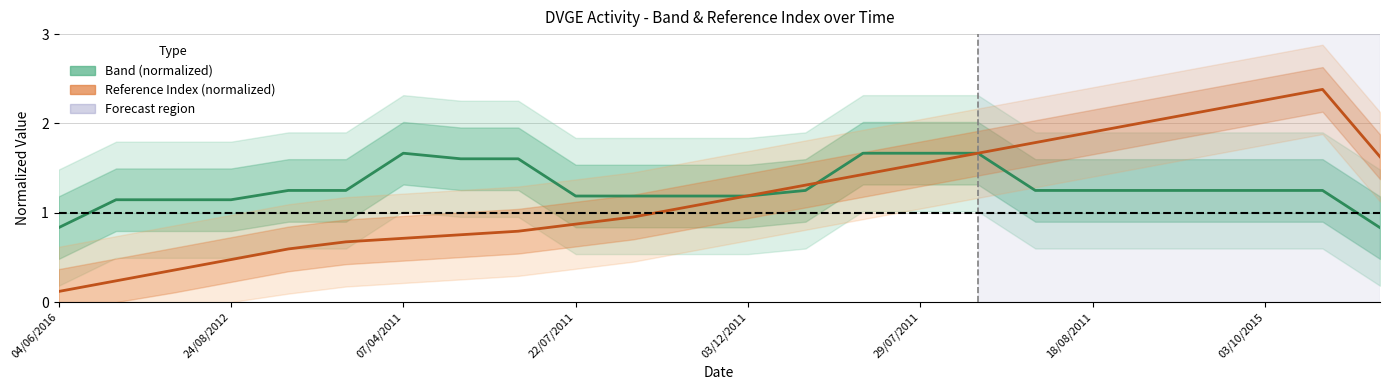

True or false: Band (normalized) and Reference Index (normalized) intersect in this chart.

True